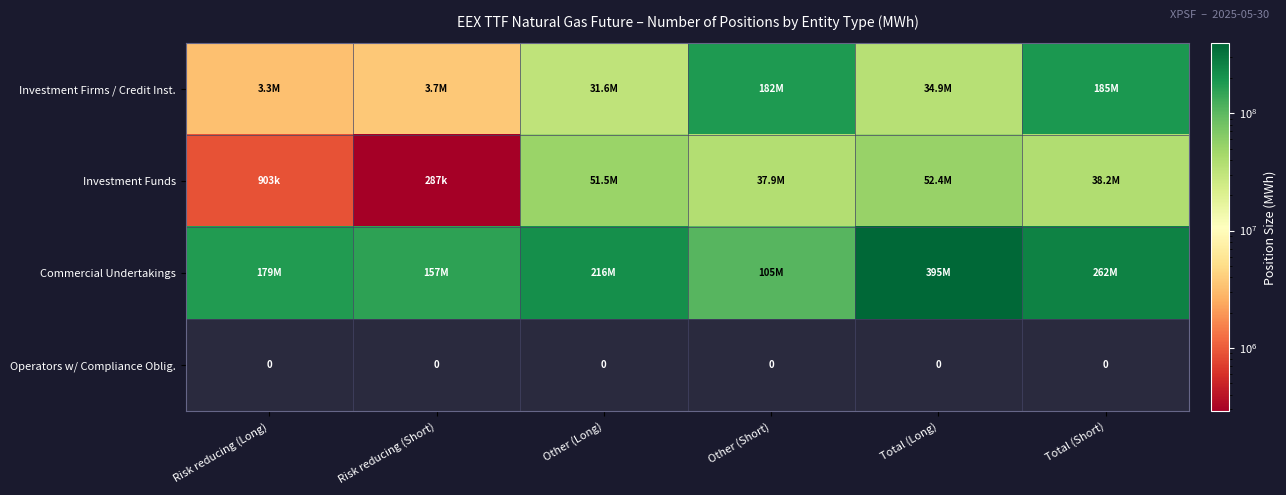

What is the difference between the Commercial Undertakings values at Other (Long) and Risk reducing (Short)?

58946593.0